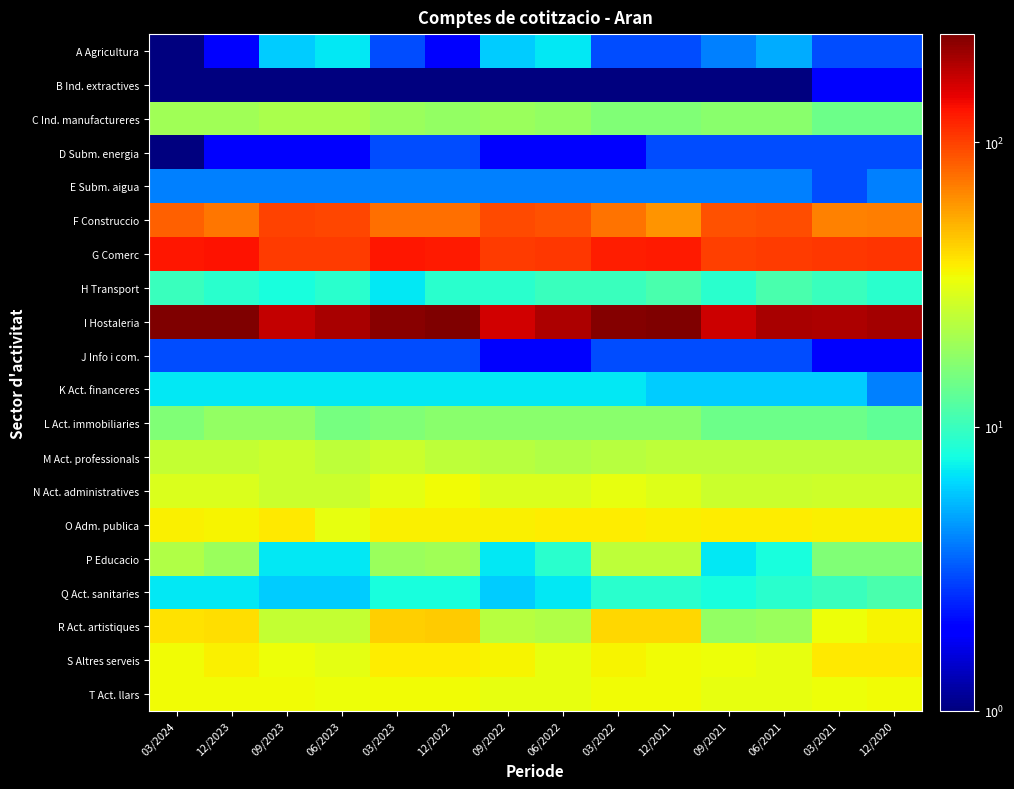

At which category is the sum across all series the highest?

12/2022